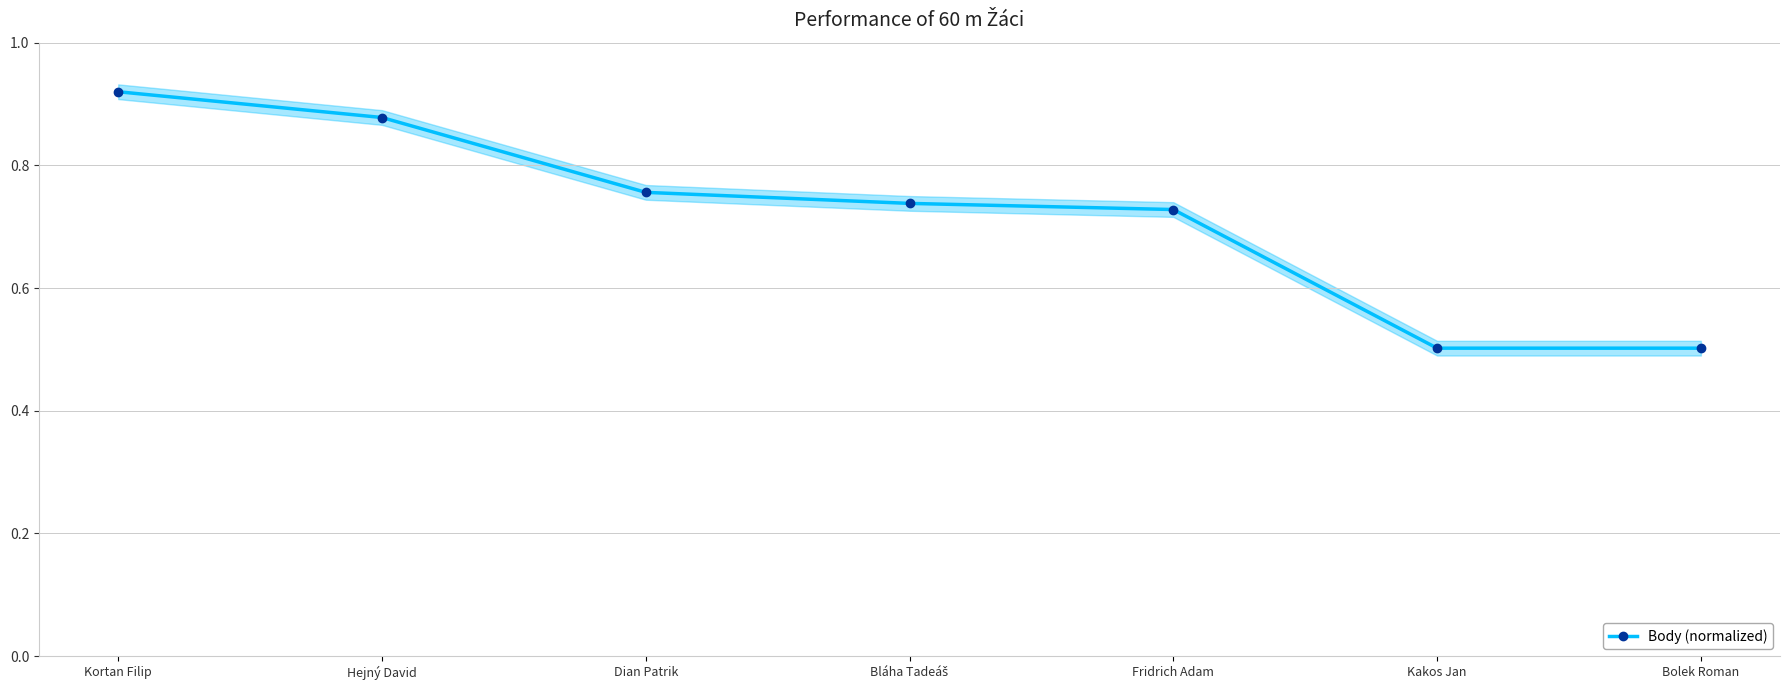

How many values are between 0 and 1?

7